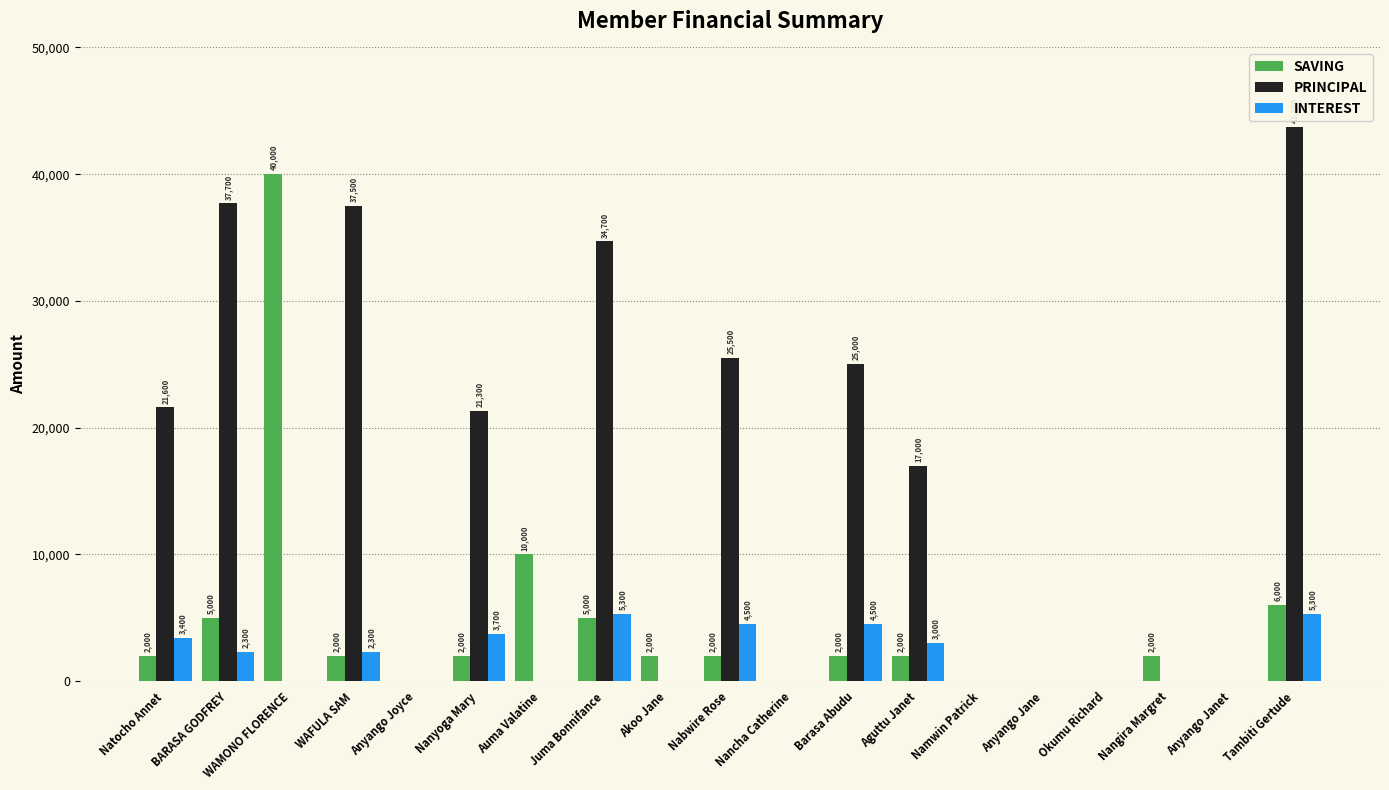

Reading left to right, extract all data points from this chart.

SAVING: Natocho Annet=2000	BARASA GODFREY=5000	WAMONO FLORENCE=40000	WAFULA SAM=2000	Anyango Joyce=0	Nanyoga Mary=2000	Auma Valatine=10000	Juma Bonnifance=5000	Akoo Jane=2000	Nabwire Rose=2000	Nancha Catherine=0	Barasa Abudu=2000	Aguttu Janet=2000	Namwin Patrick=0	Anyango Jane=0	Okumu Richard=0	Nangira Margret=2000	Anyango Janet=0	Tambiti Gertude=6000
PRINCIPAL: Natocho Annet=21600	BARASA GODFREY=37700	WAMONO FLORENCE=0	WAFULA SAM=37500	Anyango Joyce=0	Nanyoga Mary=21300	Auma Valatine=0	Juma Bonnifance=34700	Akoo Jane=0	Nabwire Rose=25500	Nancha Catherine=0	Barasa Abudu=25000	Aguttu Janet=17000	Namwin Patrick=0	Anyango Jane=0	Okumu Richard=0	Nangira Margret=0	Anyango Janet=0	Tambiti Gertude=43700
INTEREST: Natocho Annet=3400	BARASA GODFREY=2300	WAMONO FLORENCE=0	WAFULA SAM=2300	Anyango Joyce=0	Nanyoga Mary=3700	Auma Valatine=0	Juma Bonnifance=5300	Akoo Jane=0	Nabwire Rose=4500	Nancha Catherine=0	Barasa Abudu=4500	Aguttu Janet=3000	Namwin Patrick=0	Anyango Jane=0	Okumu Richard=0	Nangira Margret=0	Anyango Janet=0	Tambiti Gertude=5300